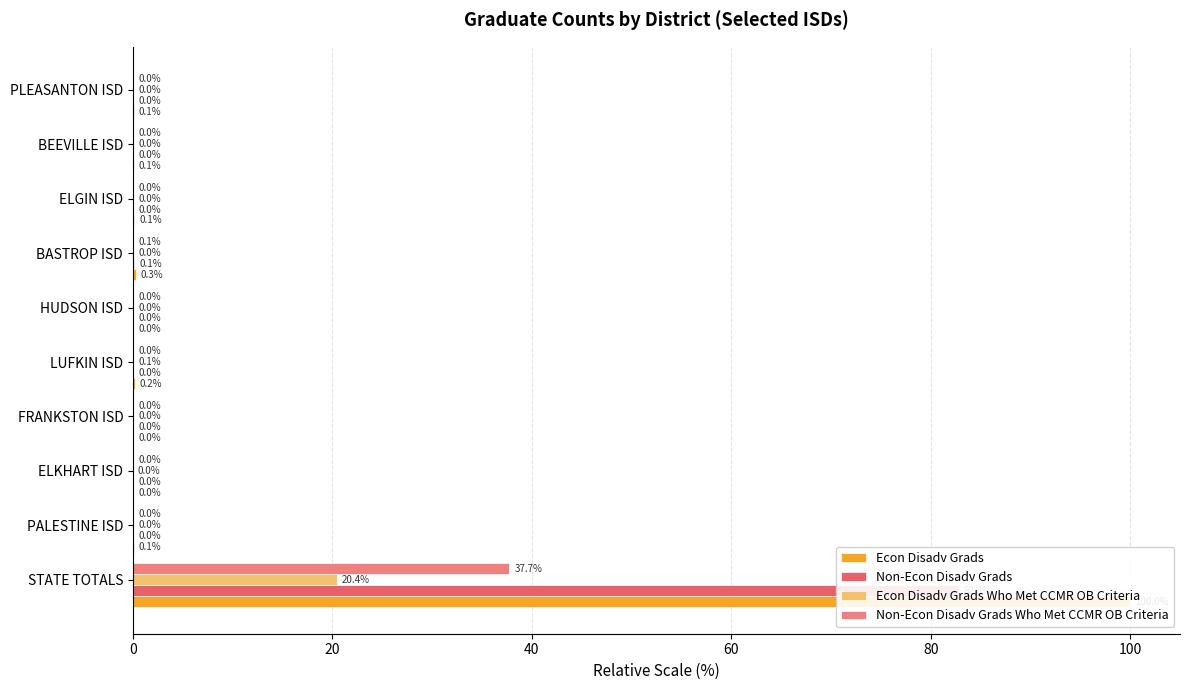

What are all the series names shown in the legend?

Econ Disadv Grads, Non-Econ Disadv Grads, Econ Disadv Grads Who Met CCMR OB Criteria, Non-Econ Disadv Grads Who Met CCMR OB Criteria